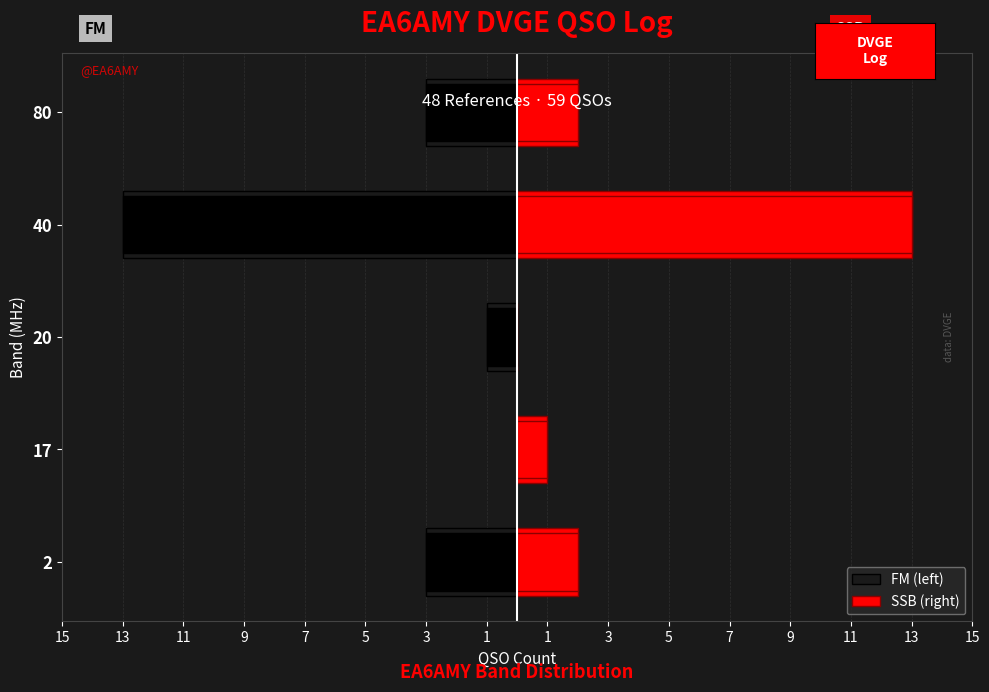

How many bars are there in each group?

2